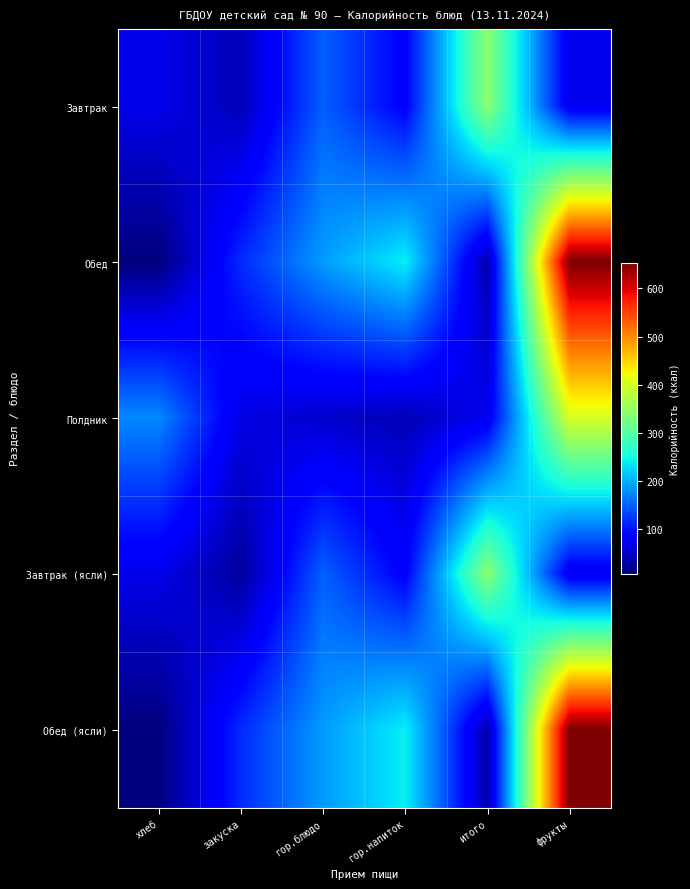

What is the difference between the highest and lowest values at гор.блюдо?

136.0